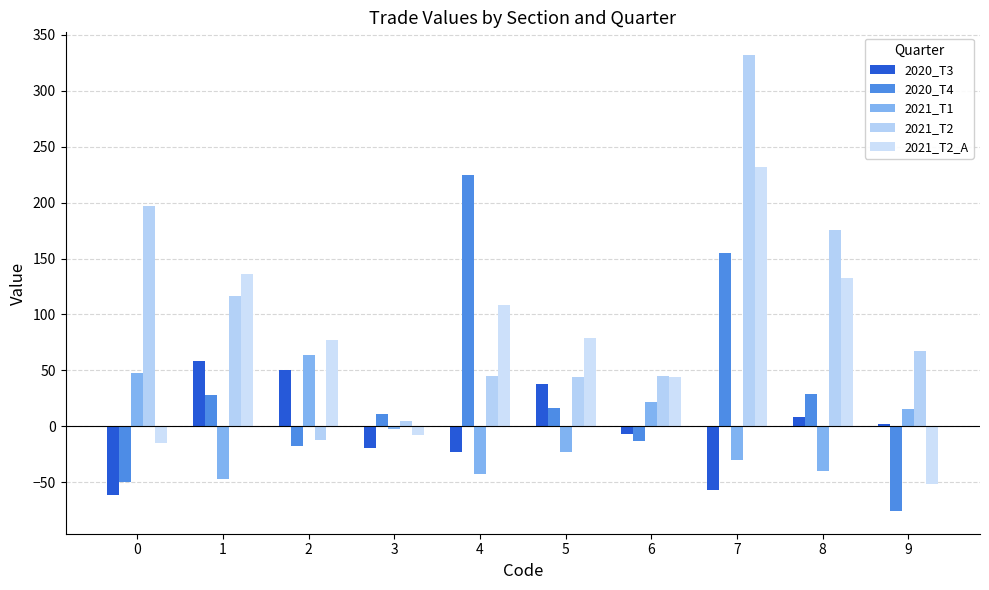

What is the value of the 2020_T3 bar at the 7th from the left?

-6.5